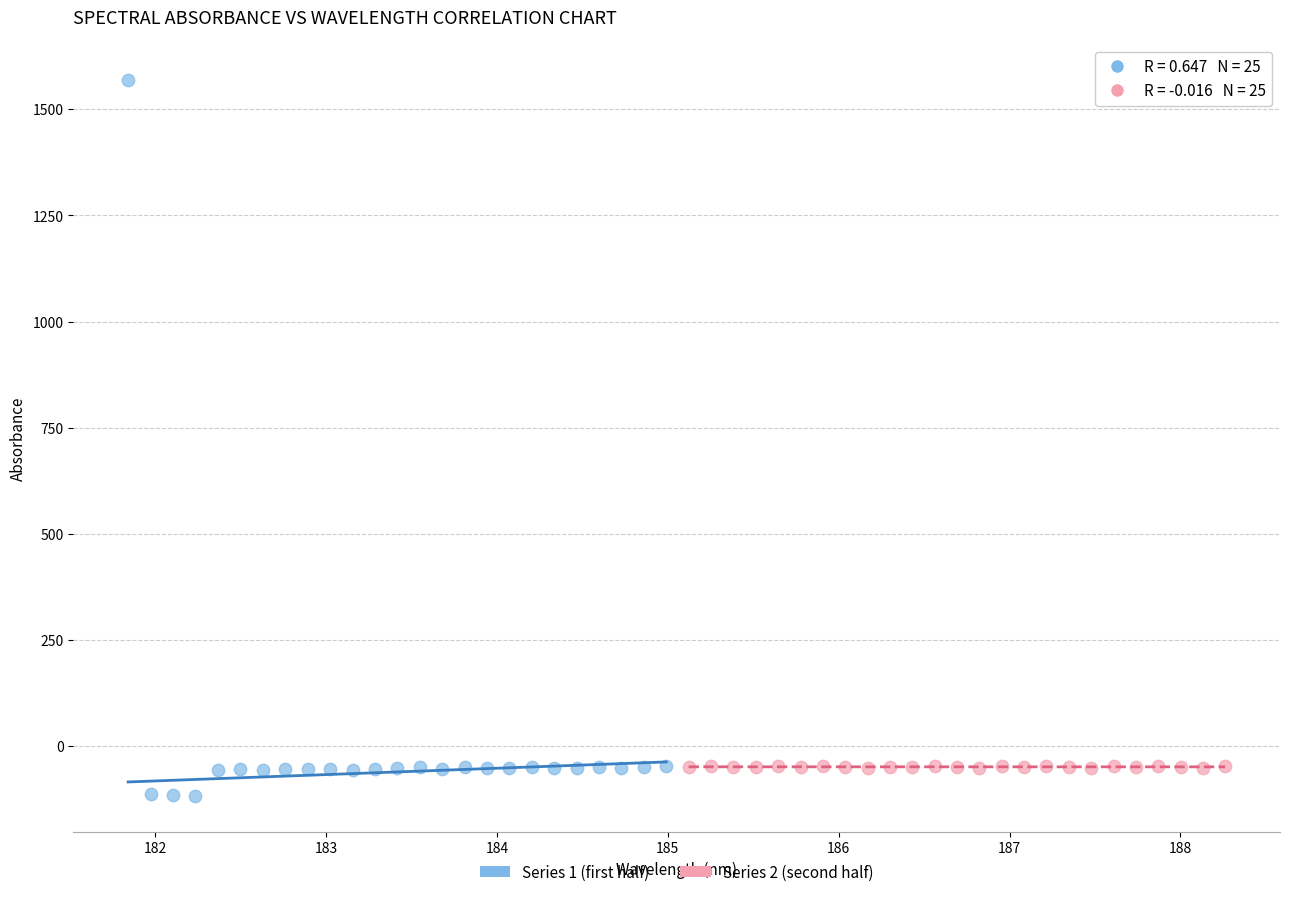

Which series reaches the minimum Y coordinate?

Series 1 (first half)